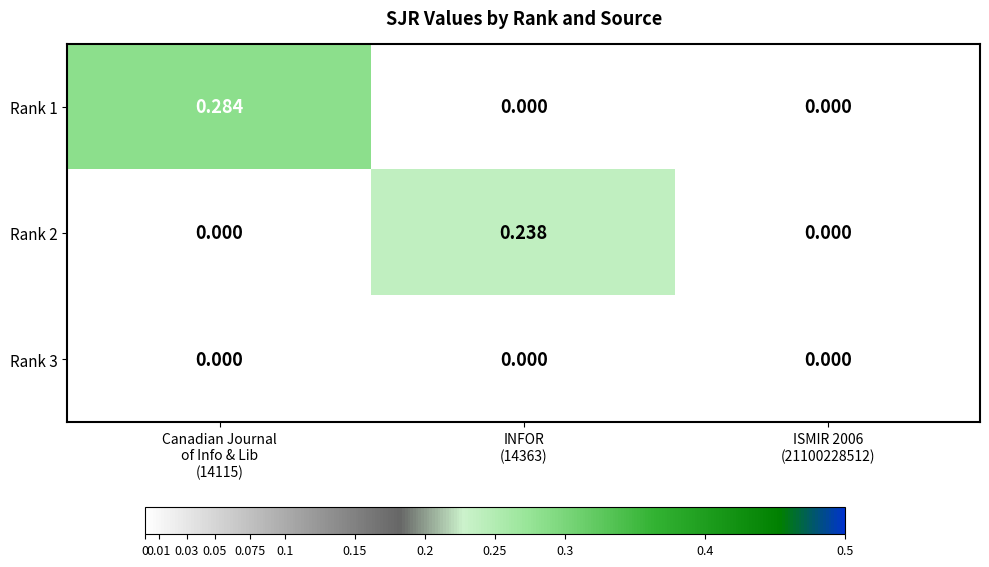

How many series are shown in this chart?

3